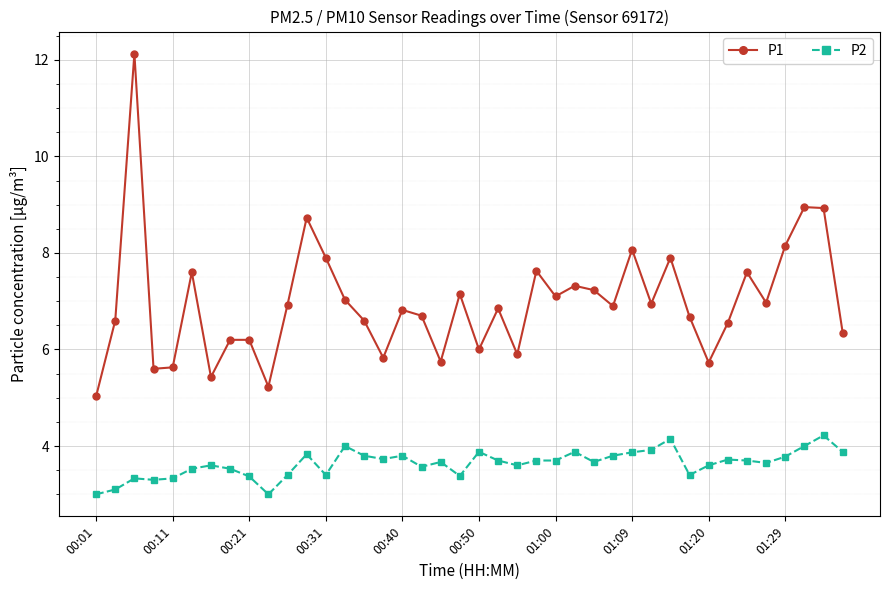

True or false: P1 has more than 1 interior local peaks.

True